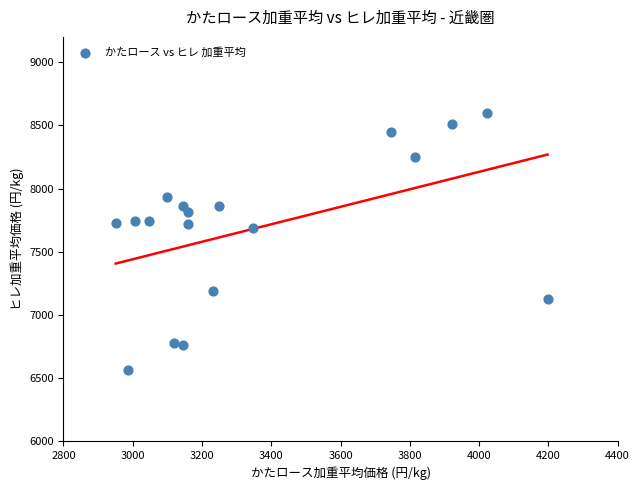

What is the range of X values (max minus min)?

1246.9